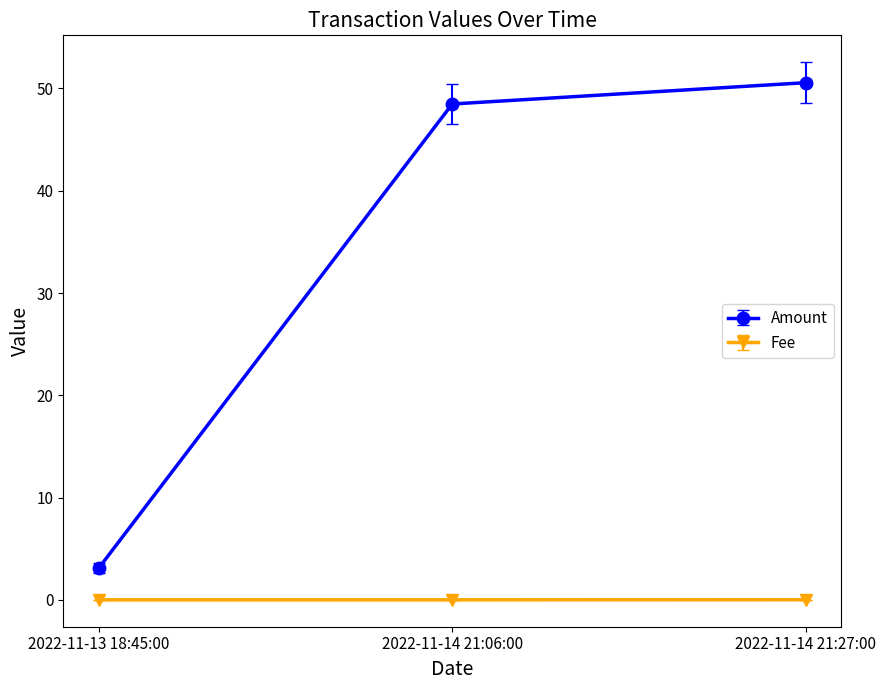

Rank the series at 2022-11-14 21:06:00 from highest to lowest value.

Amount, Fee